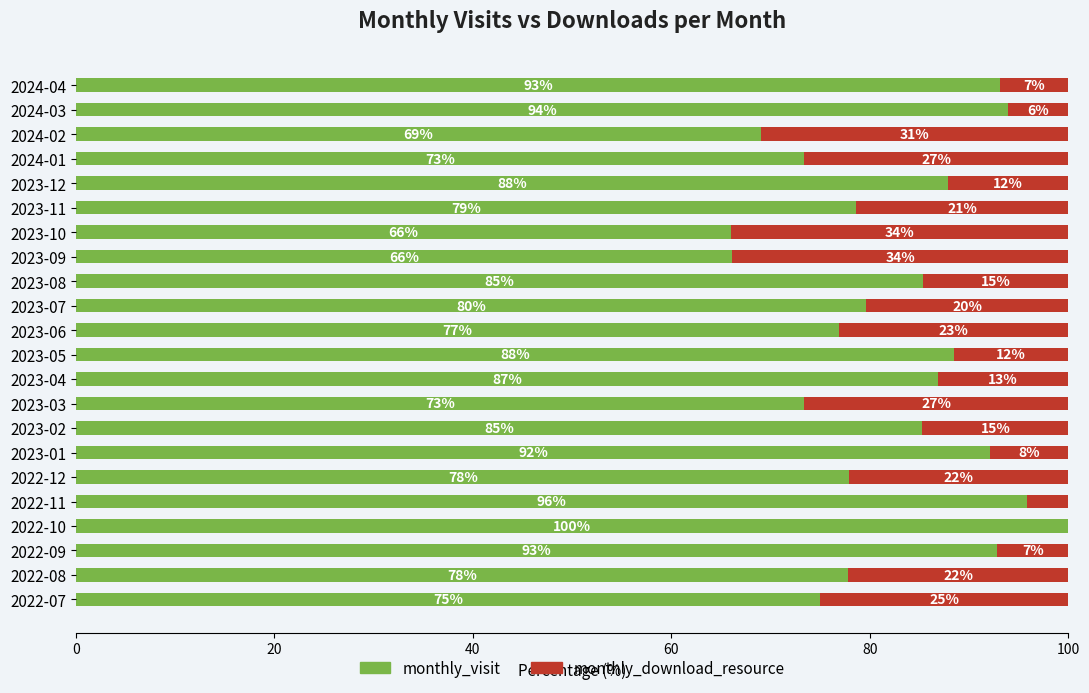

Which category has the highest value in the monthly_visit series?

2022-10